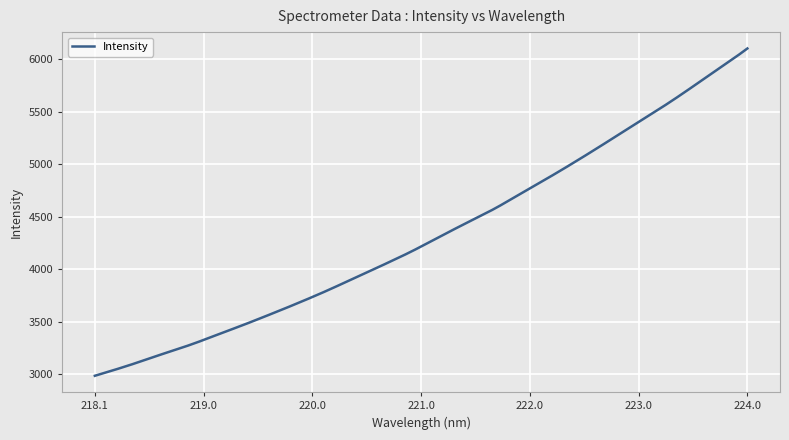

What is the difference between the maximum and minimum values?

3119.1